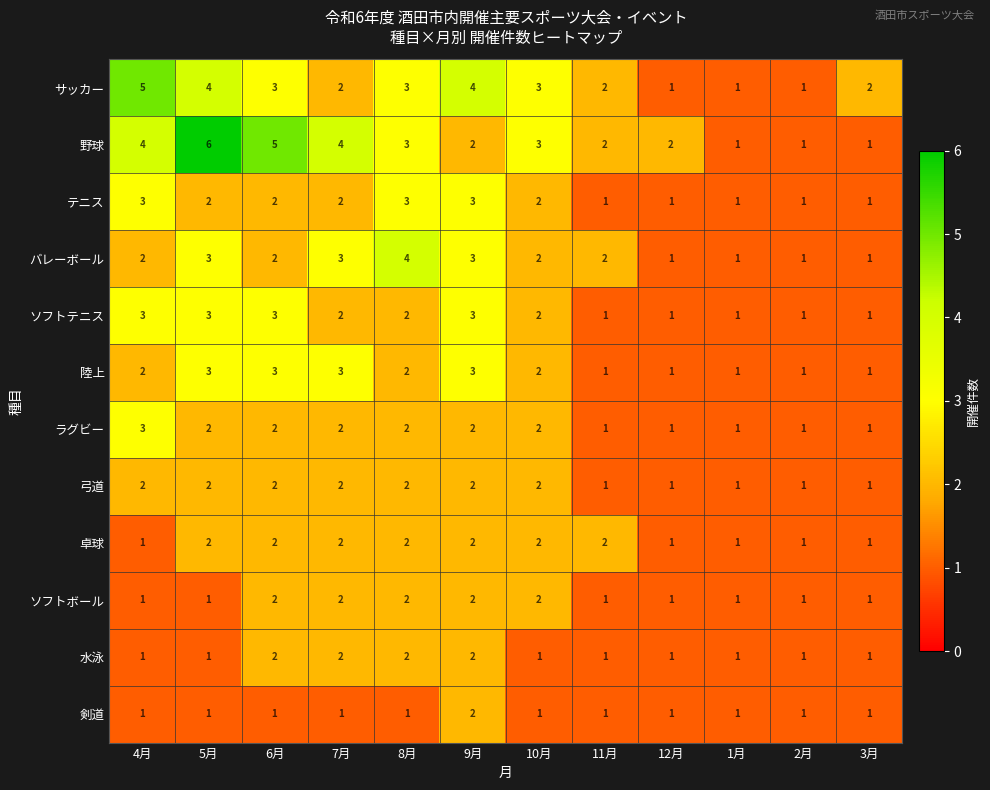

Which series has the largest range (max minus min)?

野球